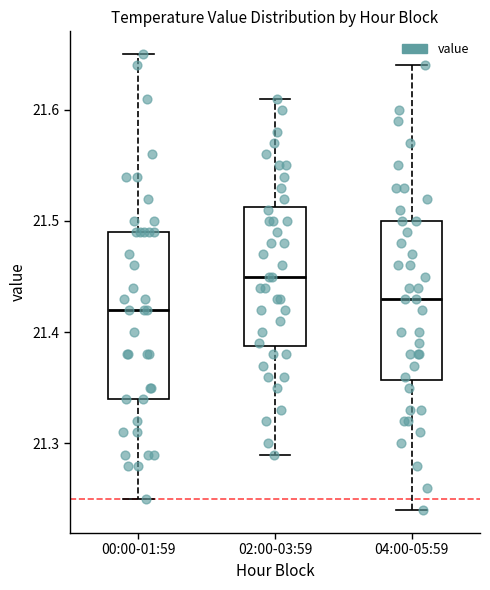

Where does the median line of the box for 04:00-05:59 sit on the y-axis? The values are not printed on the chart, so give them approximately, as read against the axis.

21.43